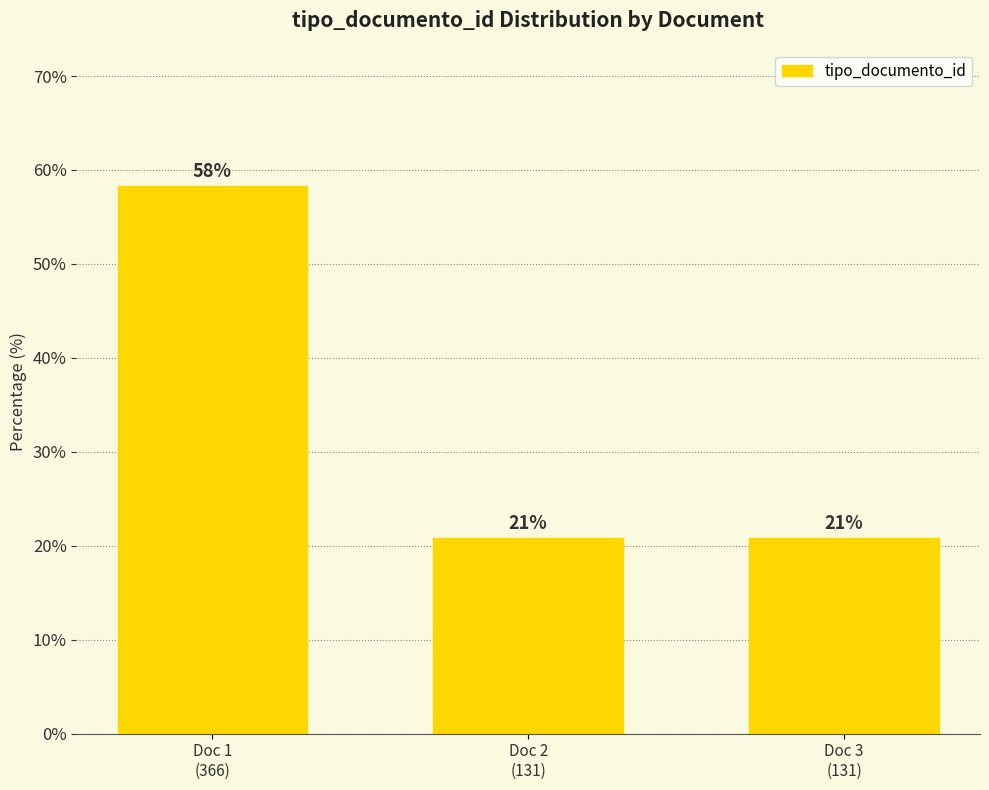

Does the chart contain any negative values?

No